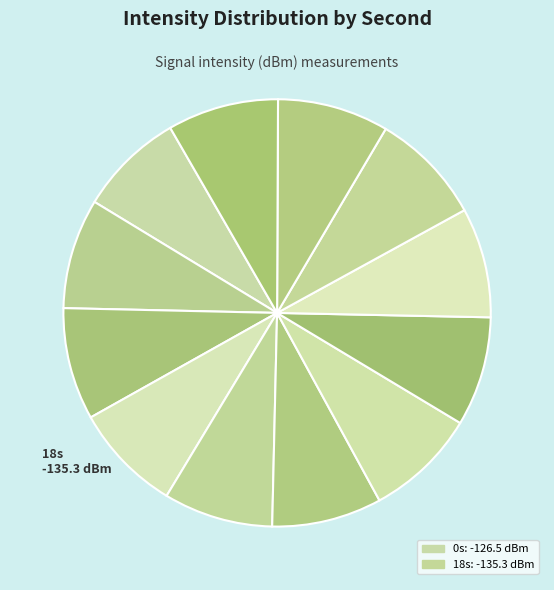

How many slices are in this pie chart?

12